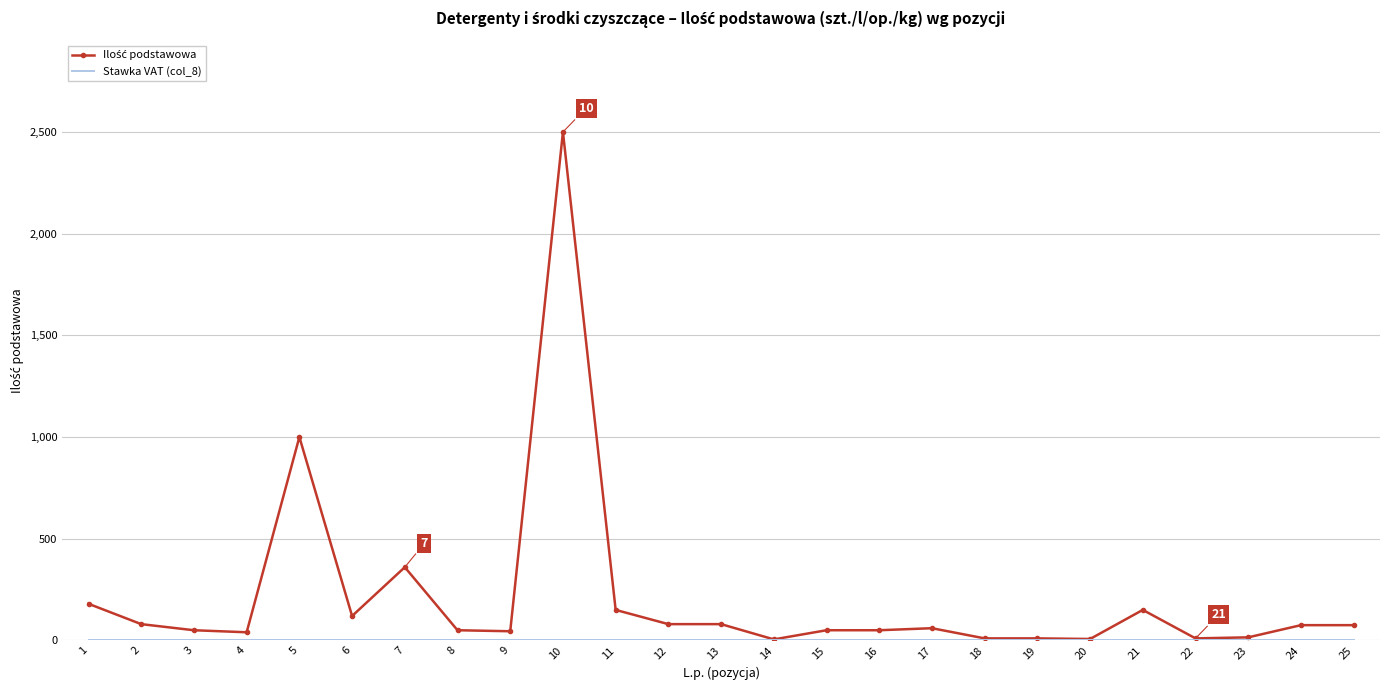

At which category is the sum across all series the highest?

10